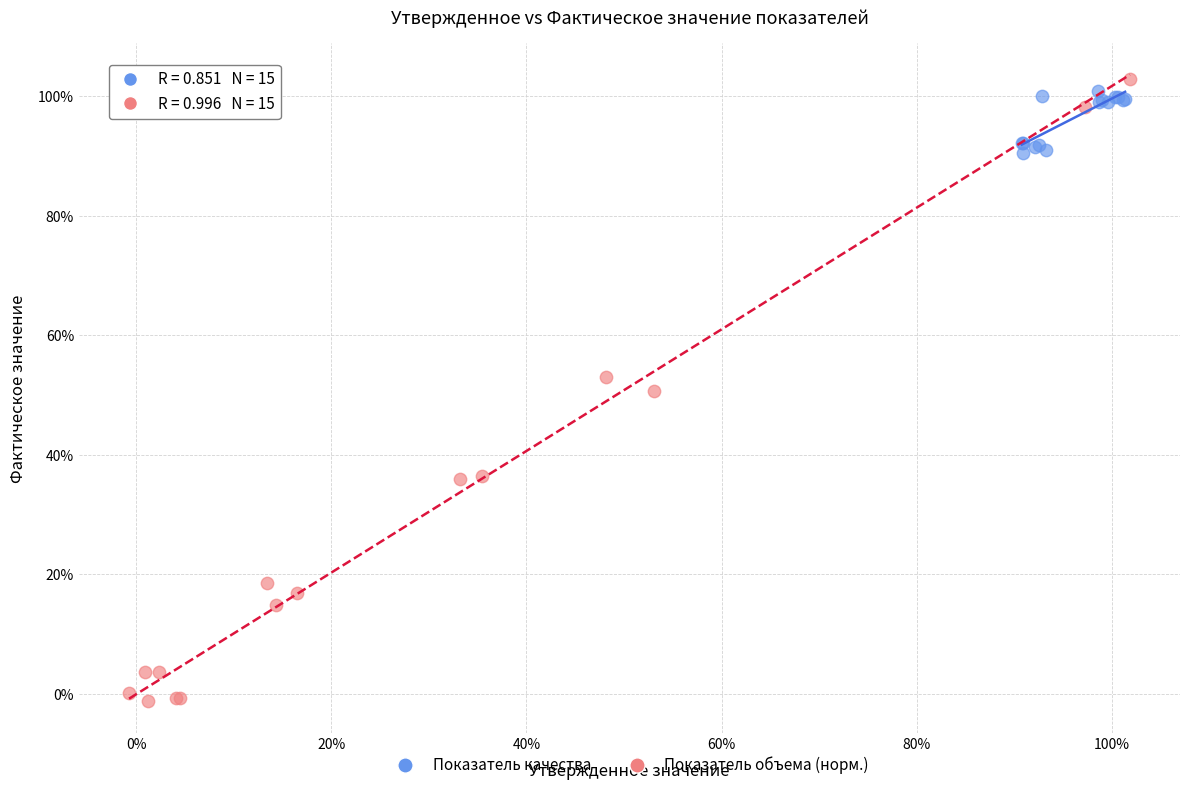

Which series contains the lowest Y value?

Показатель объема (норм.)